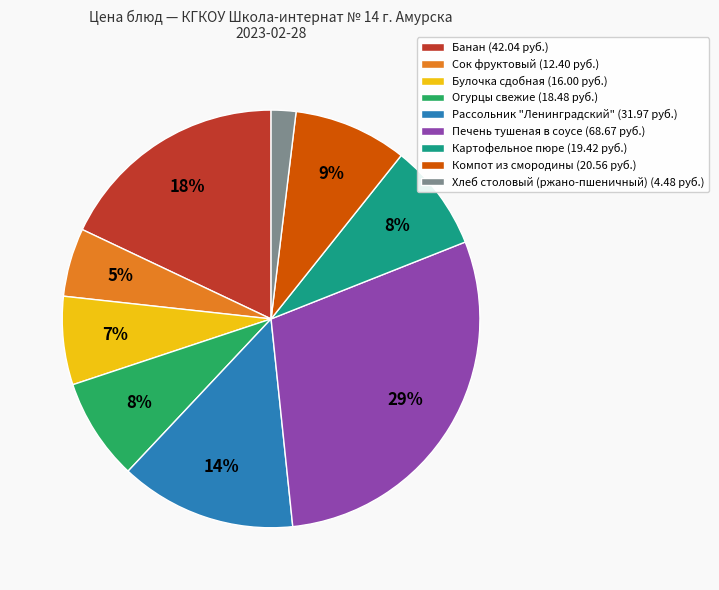

Combined, do Хлеб столовый (ржано-пшеничный) (4.48 руб.) and Булочка сдобная (16.00 руб.) account for over 50%?

No